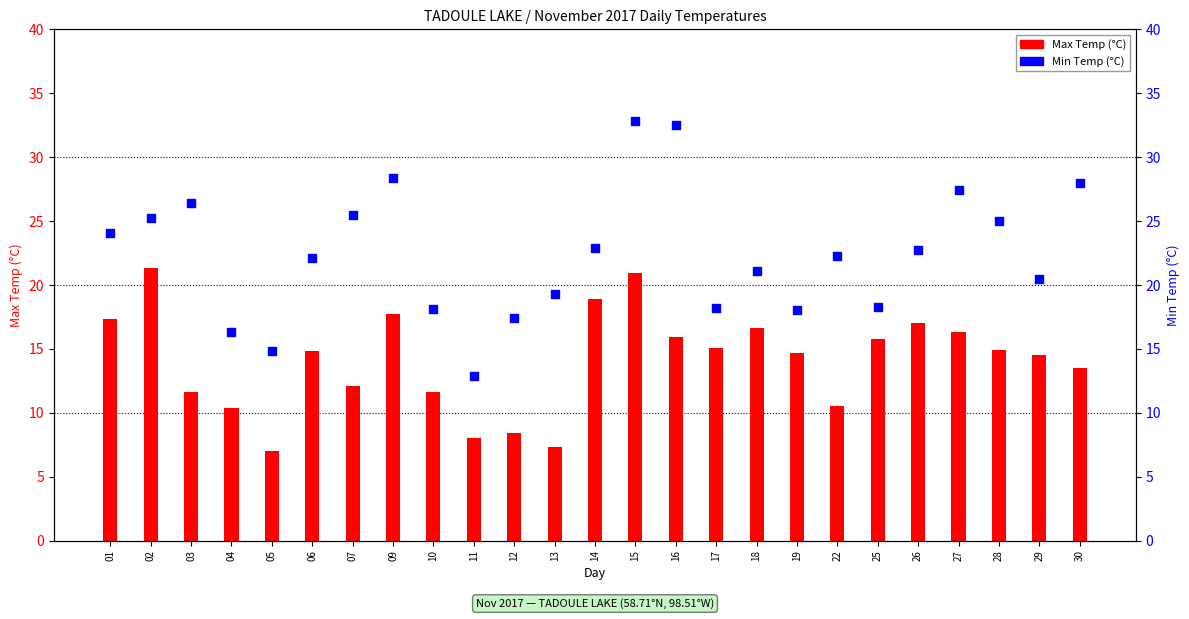

At which category is the sum across all series the highest?

15